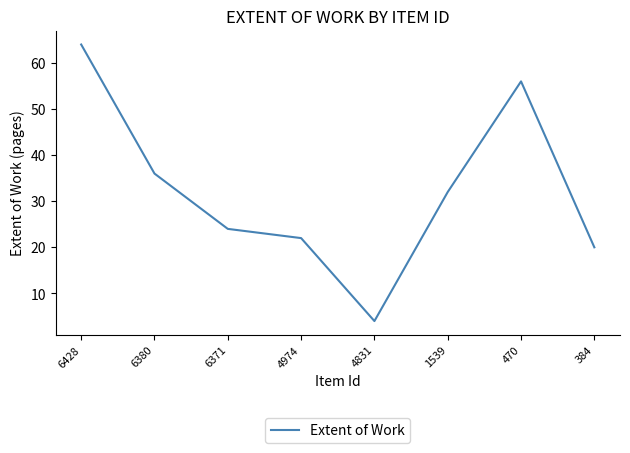

What is the ratio of the value at 470 to the value at 6371?

2.3